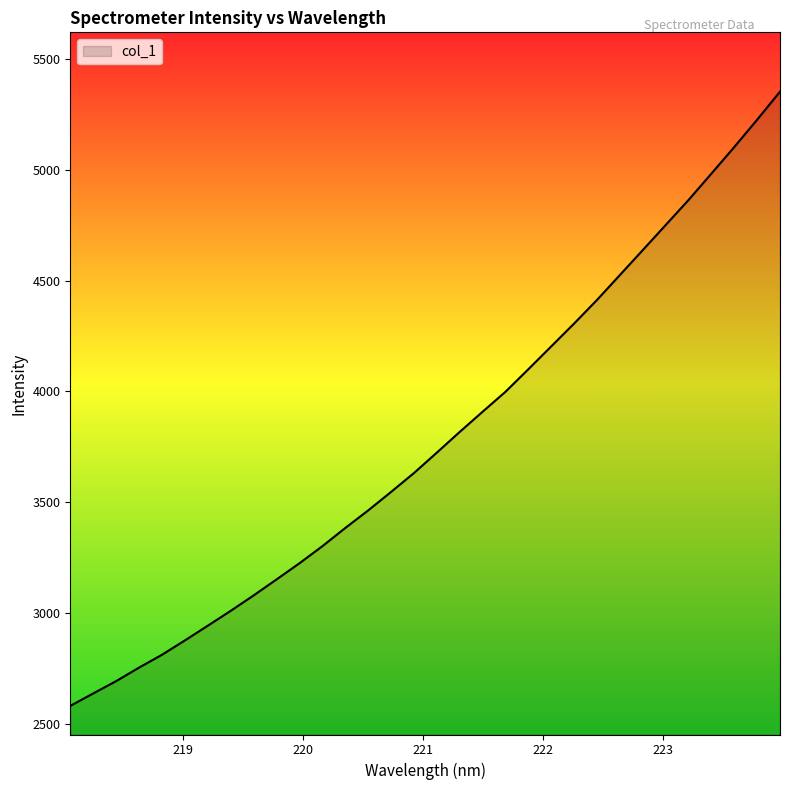

What is the difference between the second highest and minimum values?

2644.8